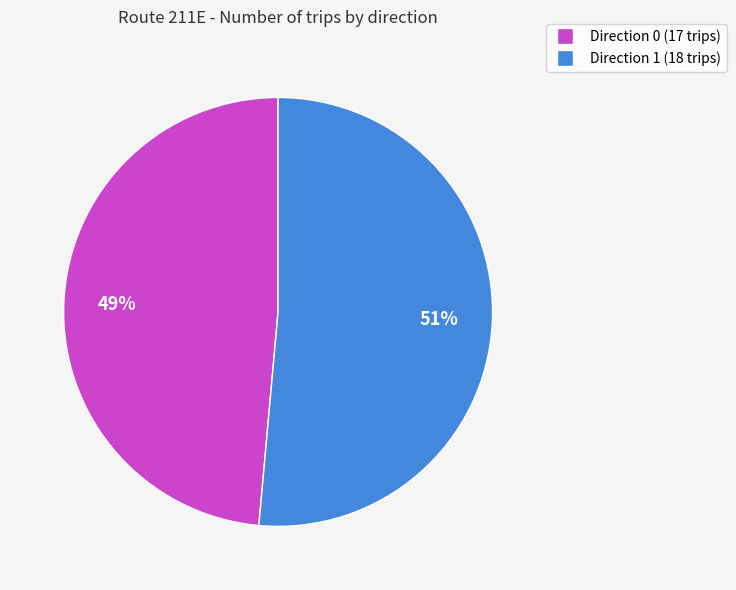

Which has a higher value, Direction 1 or Direction 0?

Direction 1